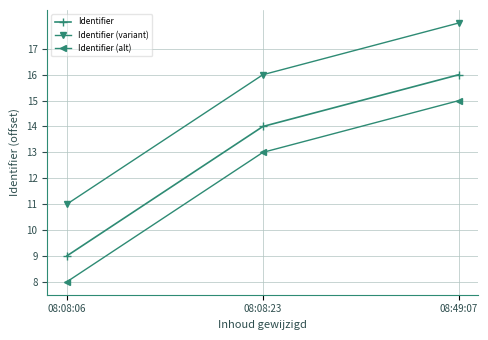

How many distinct data groups are displayed?

3